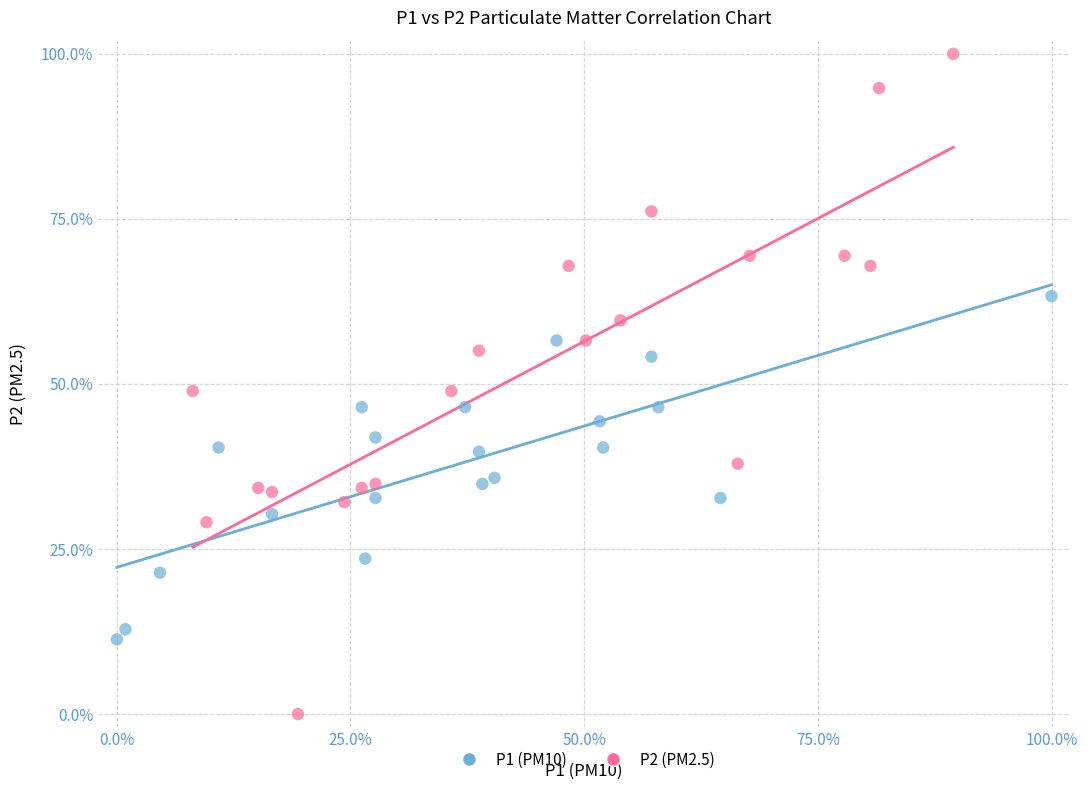

Which series has the widest spread of Y values?

P2 (PM2.5)